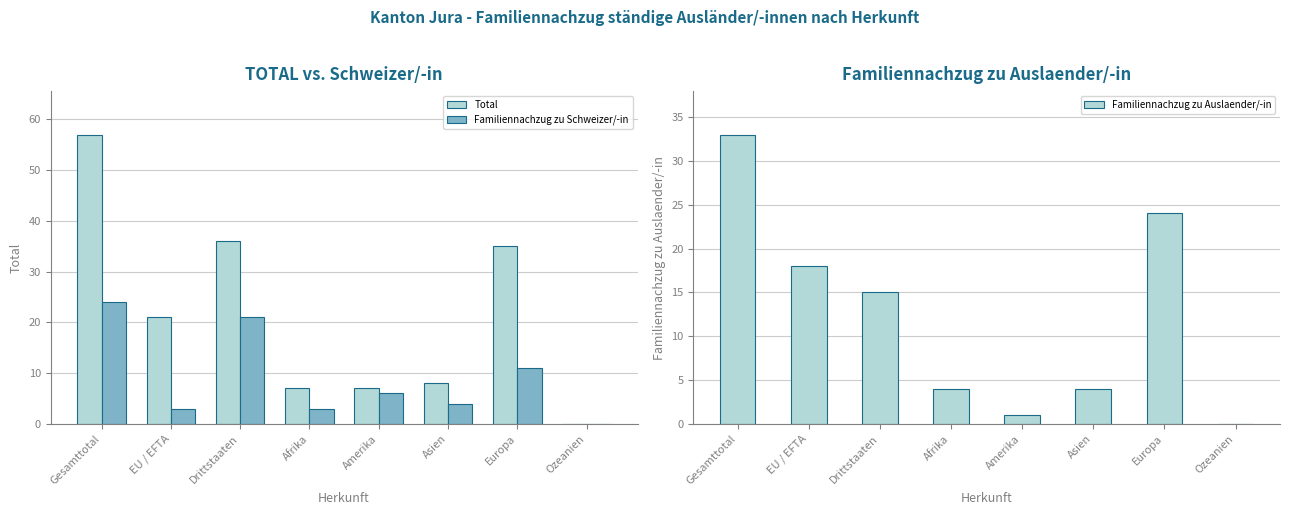

List the series in order of their overall mean, lowest first.

Familiennachzug zu Schweizer/-in, Familiennachzug zu Auslaender/-in, Total